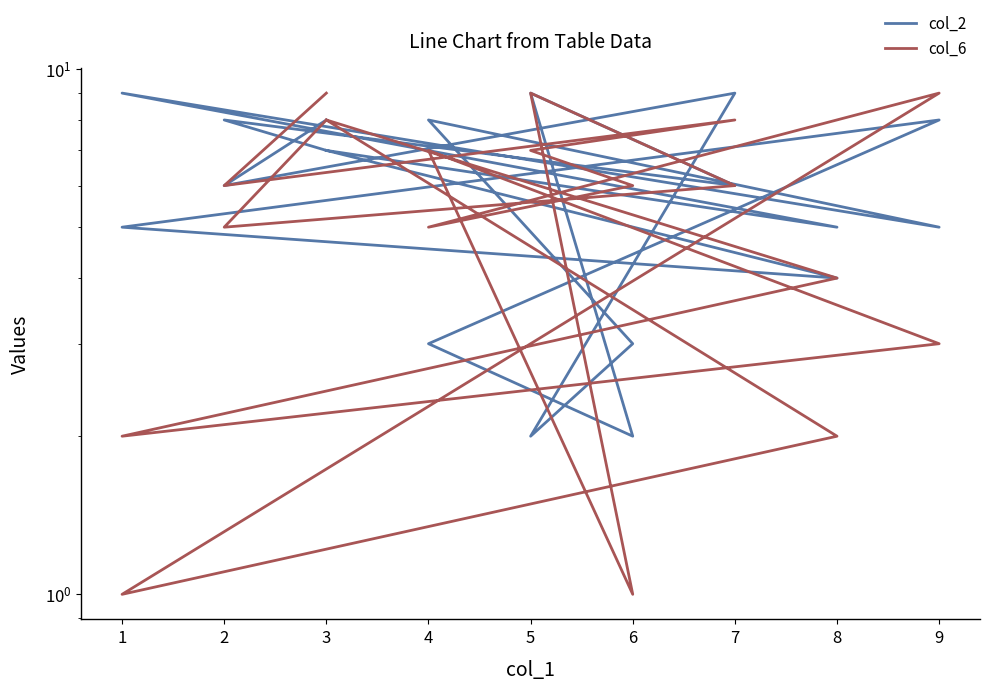

Reading right to left, extract all data points from this chart.

col_2: 7	4	5	8	3	2	9	6	8	7	5	9	5	8	3	2	9	6	8
col_6: 8	4	2	3	7	1	9	6	5	8	2	1	9	5	6	7	8	6	9